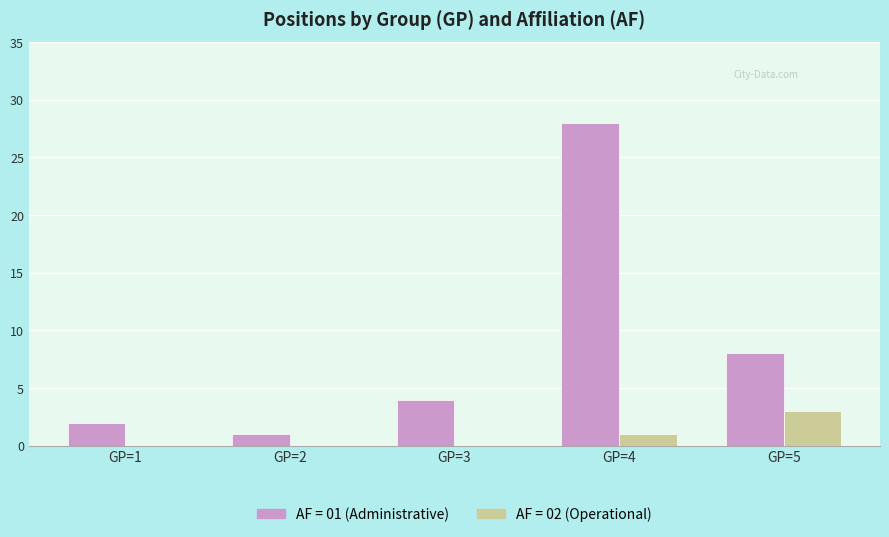

What is the greatest value displayed?

28